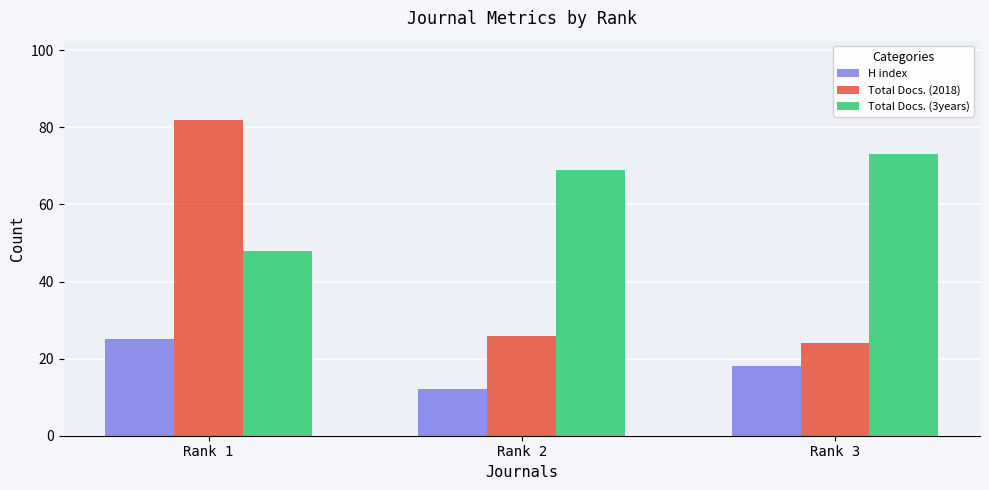

Which label corresponds to the largest value in the chart?

Rank 1